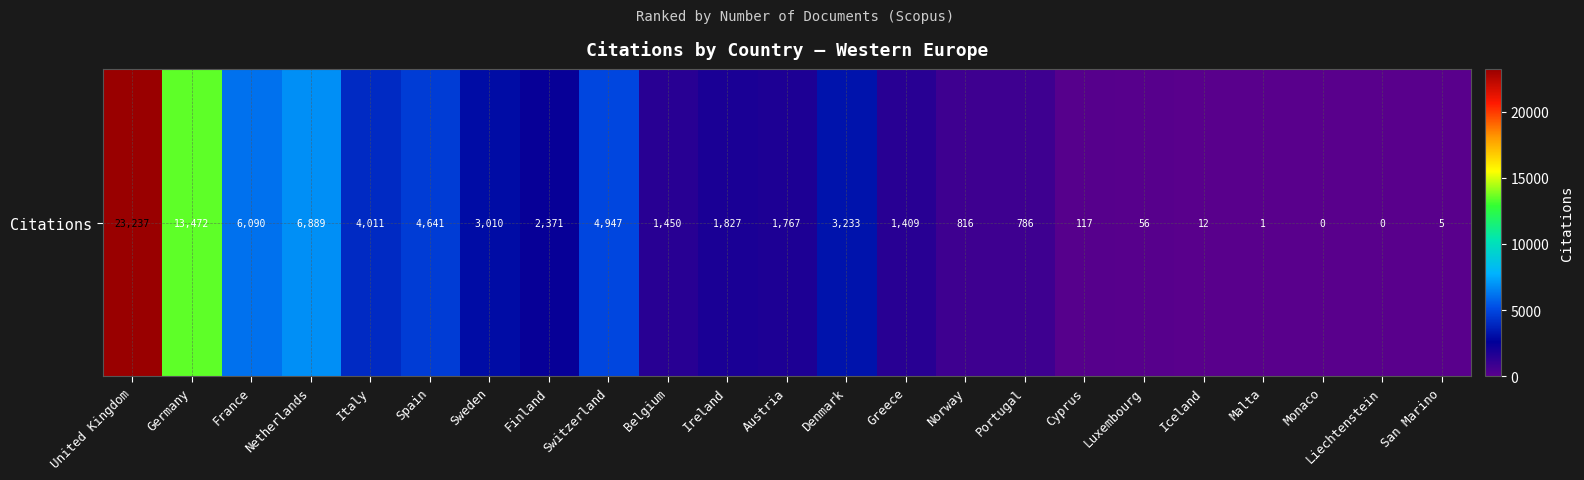

Approximately how many times larger is the value at Greece compared to Iceland?

117.4